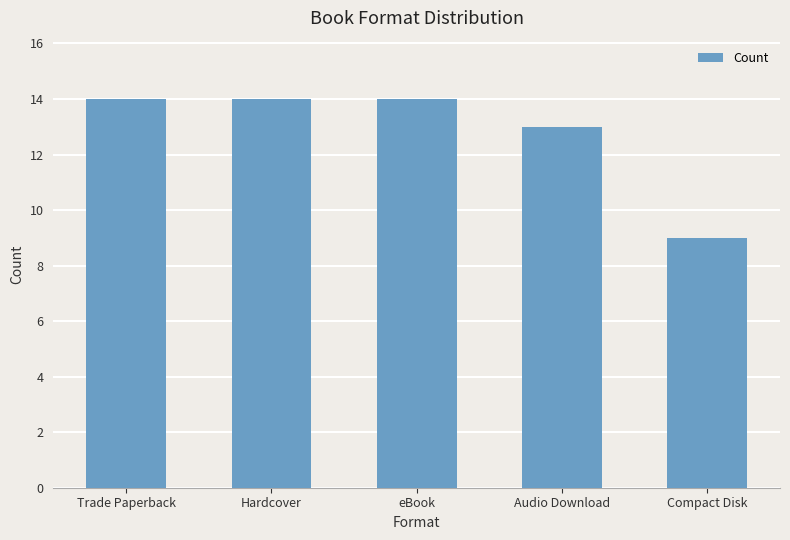

What is the average value?

13